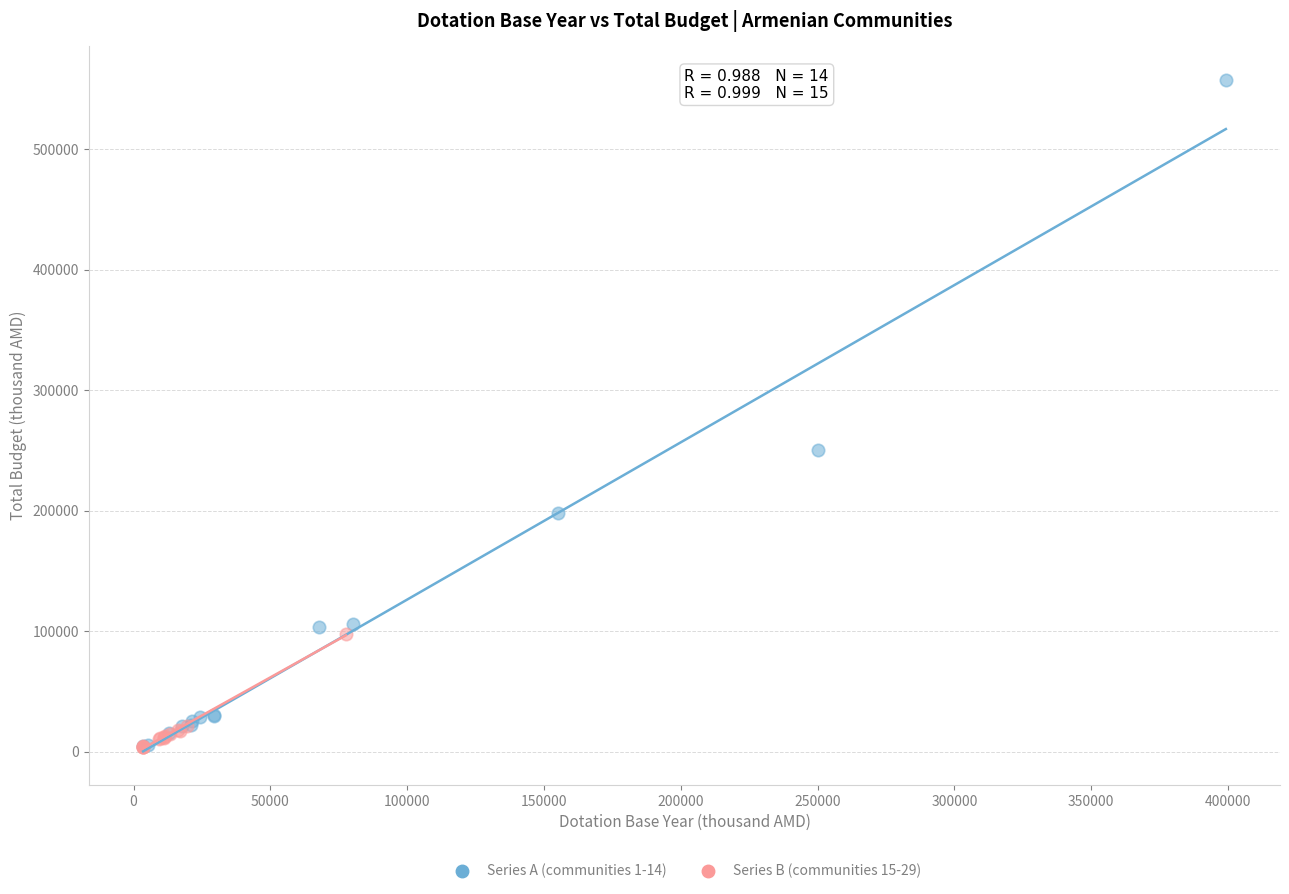

Which series reaches the maximum Y coordinate?

Series A (communities 1-14)